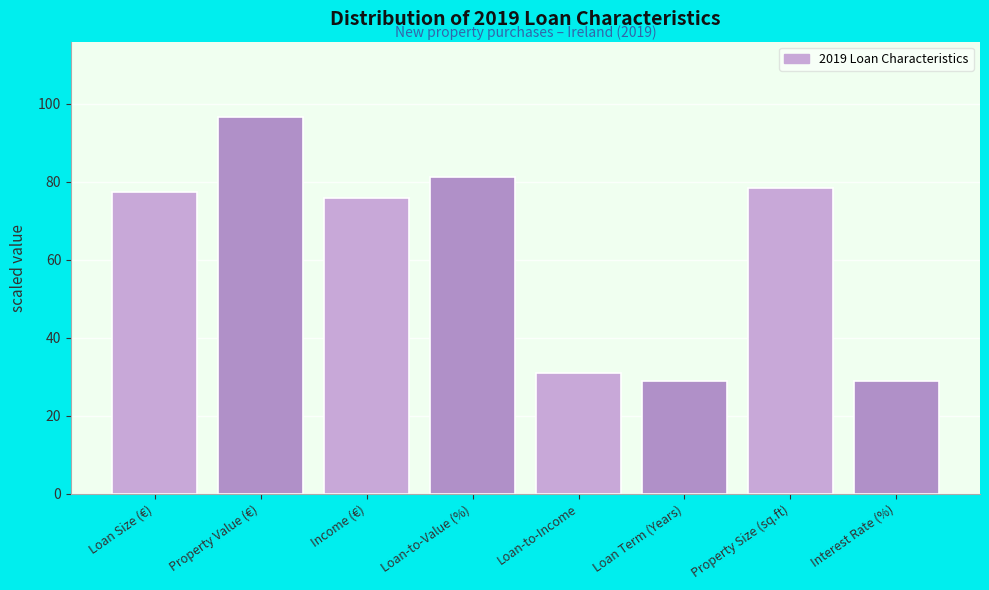

Reading right to left, list all the values displayed in this chart.

Interest Rate (%)=29.0	Property Size (sq.ft)=78.5	Loan Term (Years)=29.0	Loan-to-Income=31.0	Loan-to-Value (%)=81.1	Income (€)=75.8	Property Value (€)=96.6	Loan Size (€)=77.3